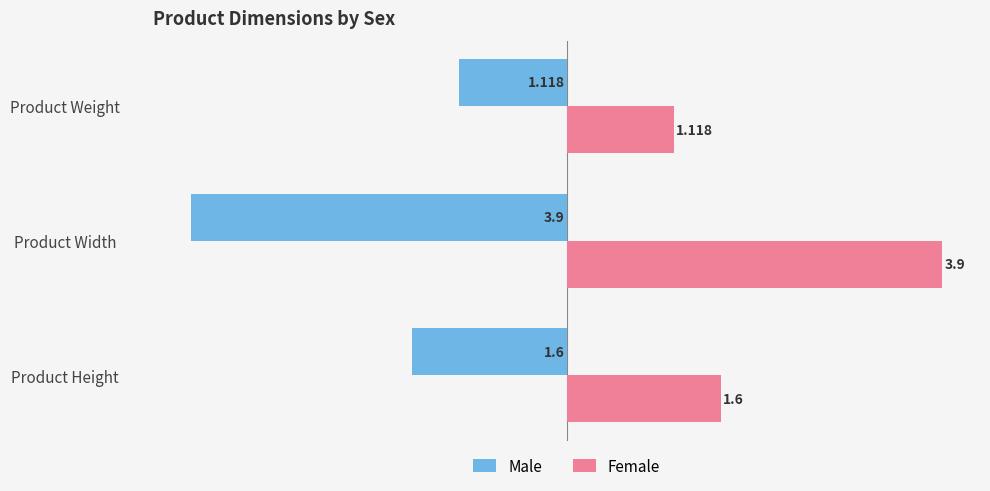

At which label is Female closest to 2?

Product Height